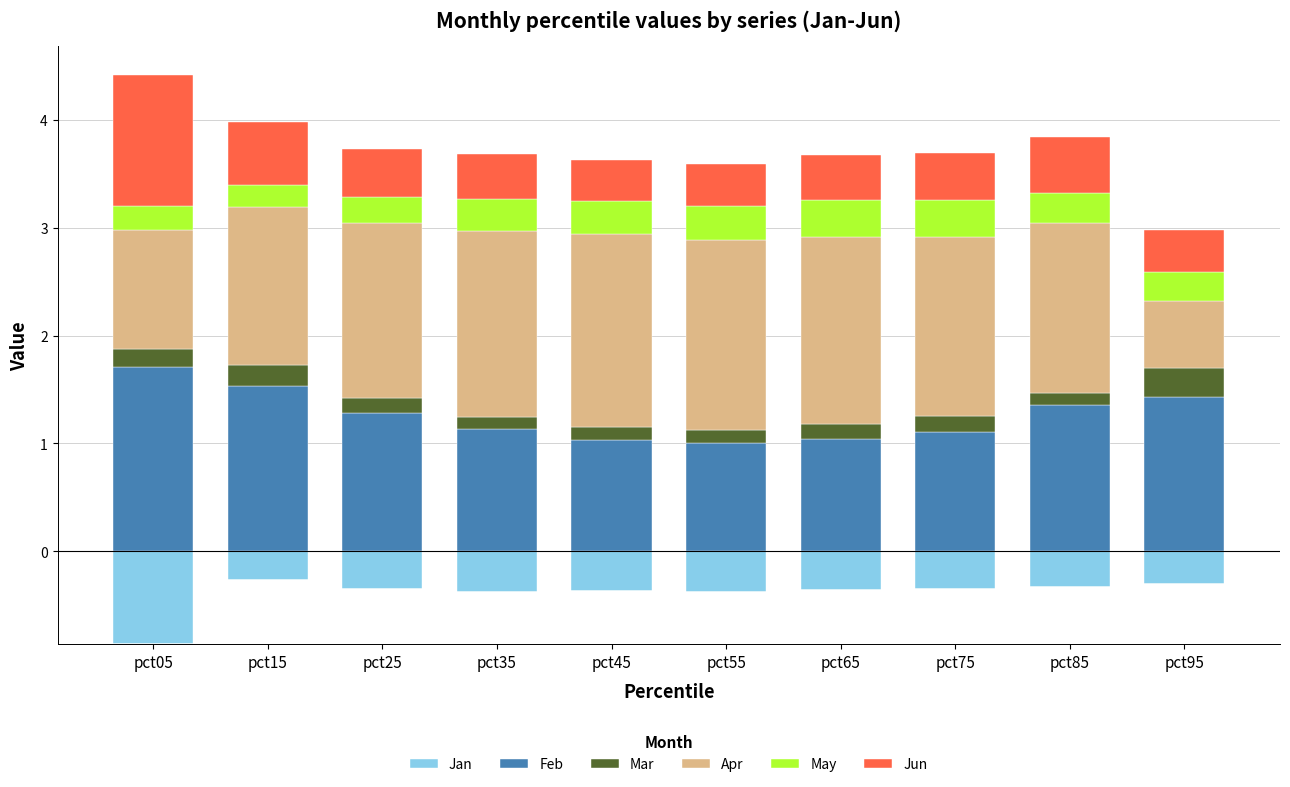

Is the value of Jun at pct75 greater than the value of Jan at pct35?

Yes